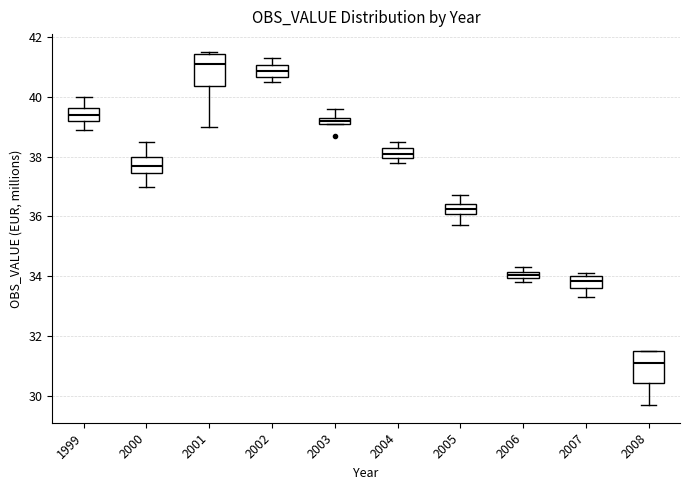

Which box's median line is the highest?

2001